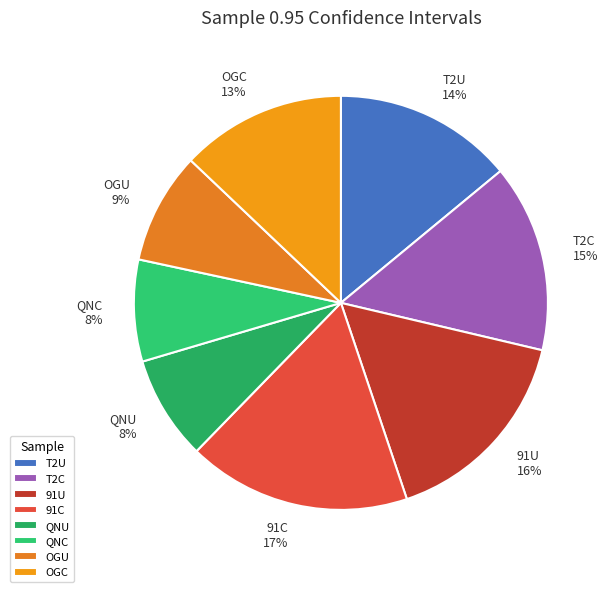

Is the sum of QNC and T2U greater than half?

No